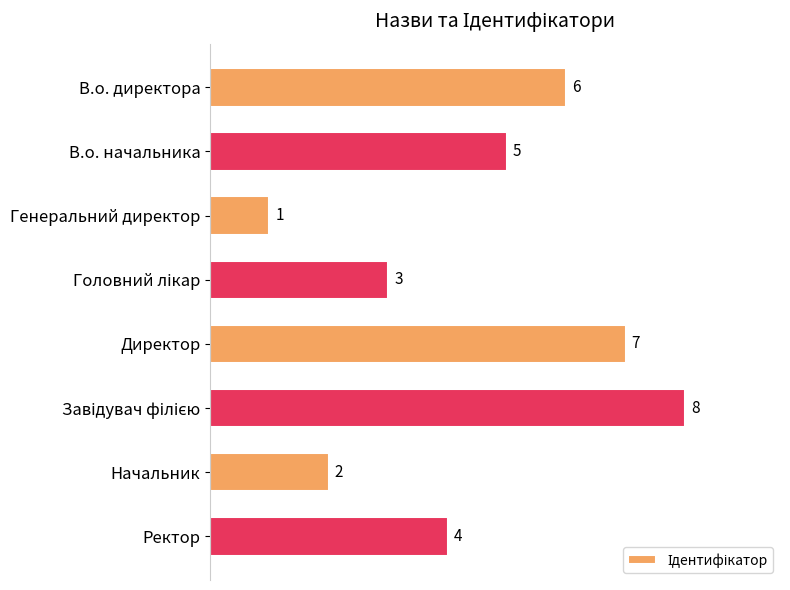

What position from the bottom is Генеральний директор?

6